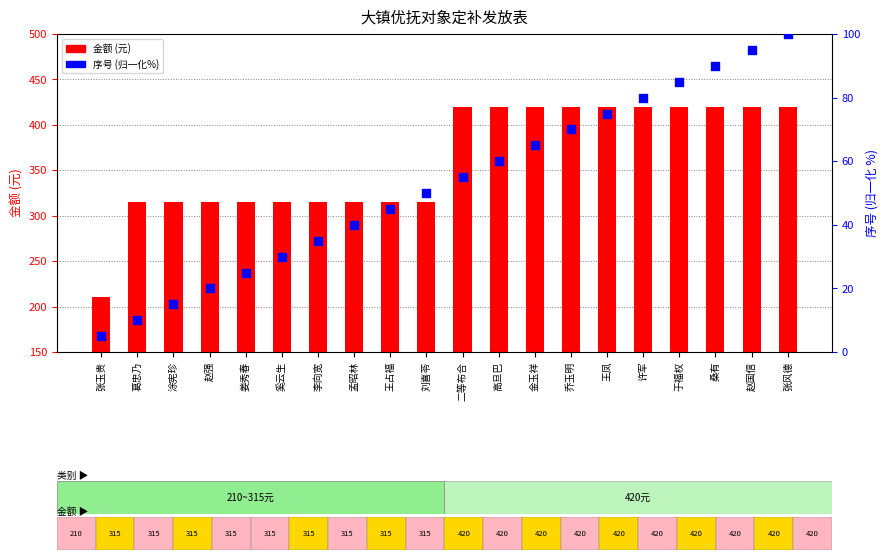

At which category is the sum across all series the highest?

张风德